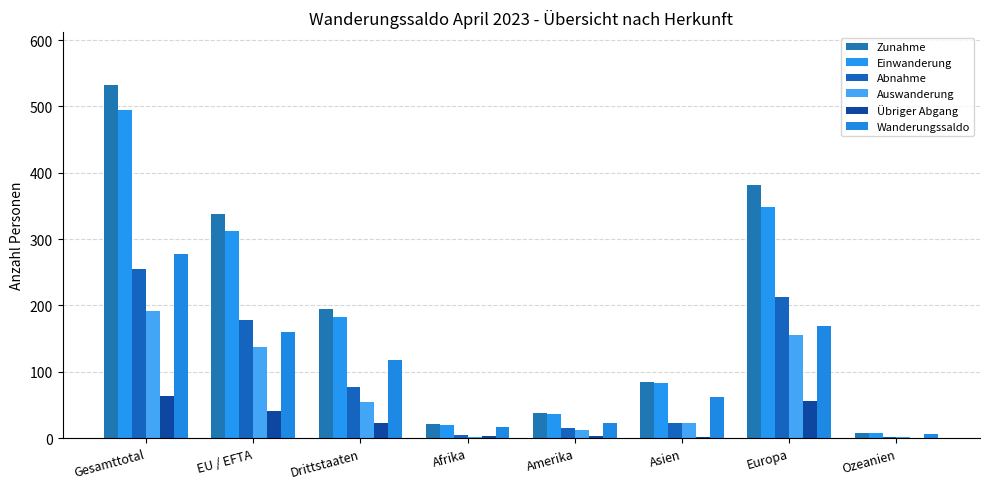

Which series has the largest range (max minus min)?

Zunahme